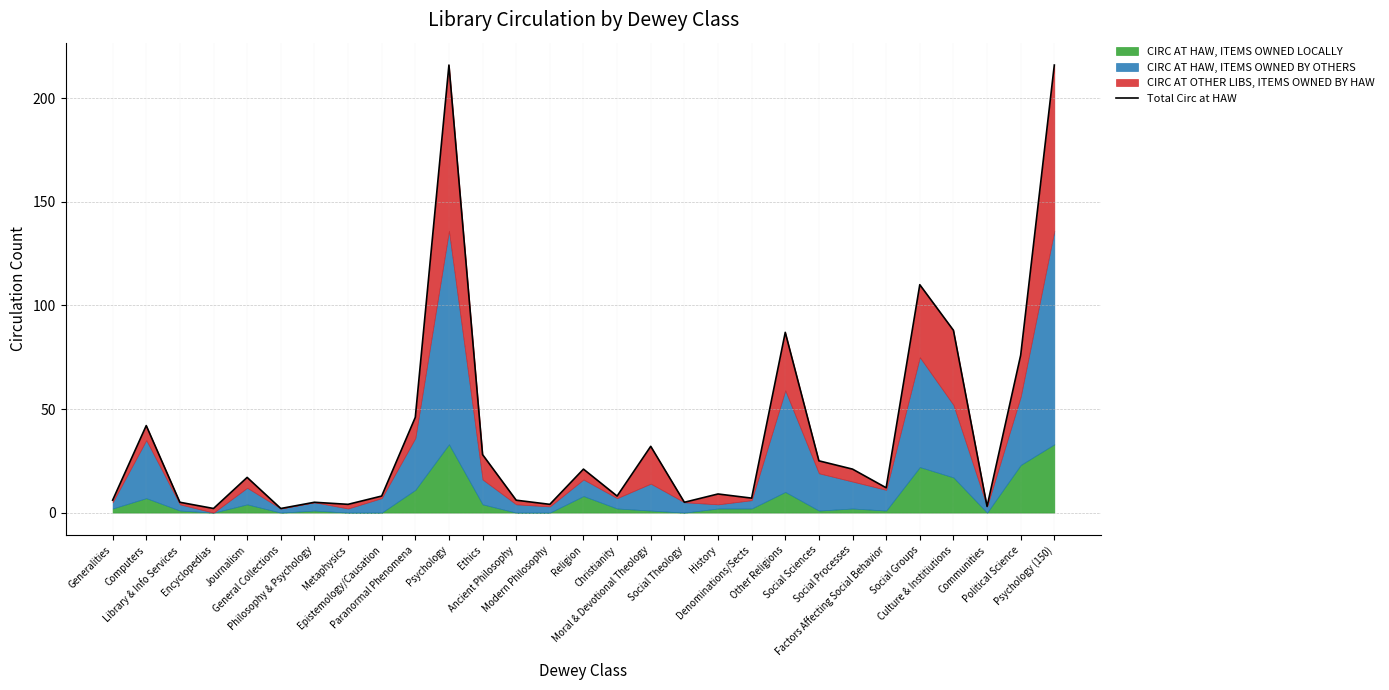

Is it true that the value at Philosophy & Psychology is 8?

False